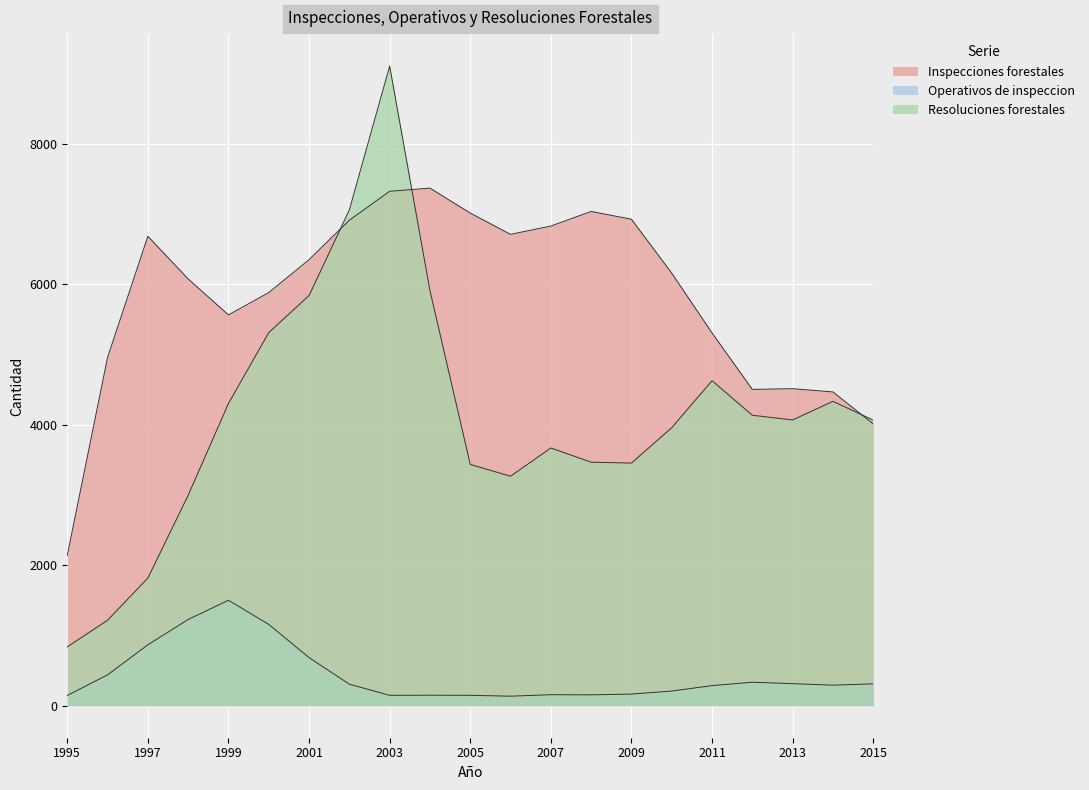

True or false: Operativos de inspeccion and Resoluciones forestales intersect in this chart.

False